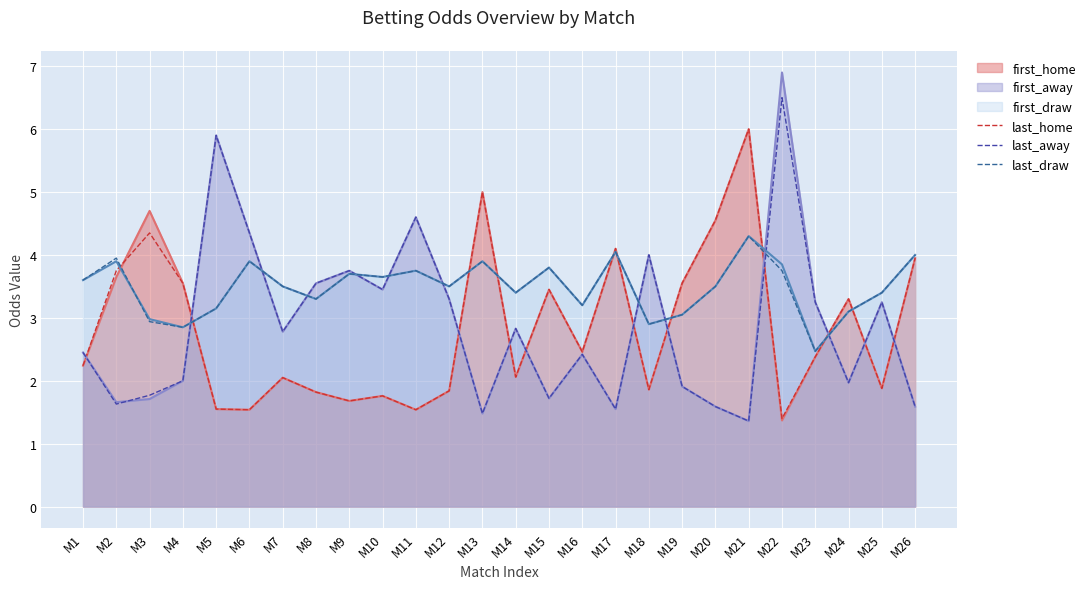

Where is the first local maximum for last_away?

M5